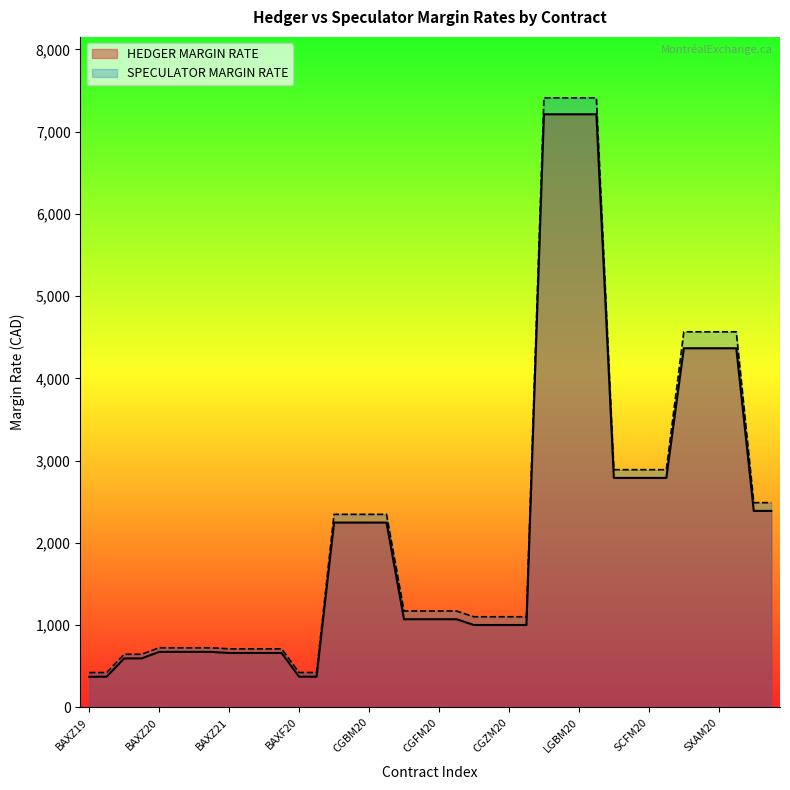

Which series has the largest range (max minus min)?

SPECULATOR MARGIN RATE